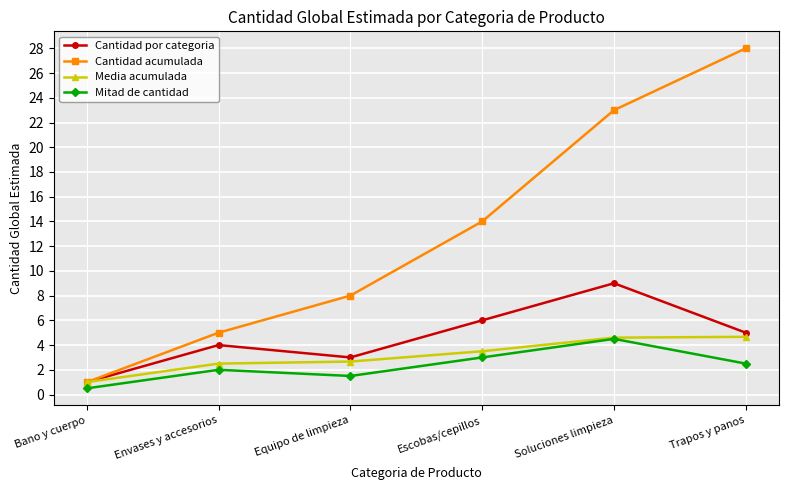

Which series changed the most between Equipo de limpieza and Escobas/cepillos?

Cantidad acumulada